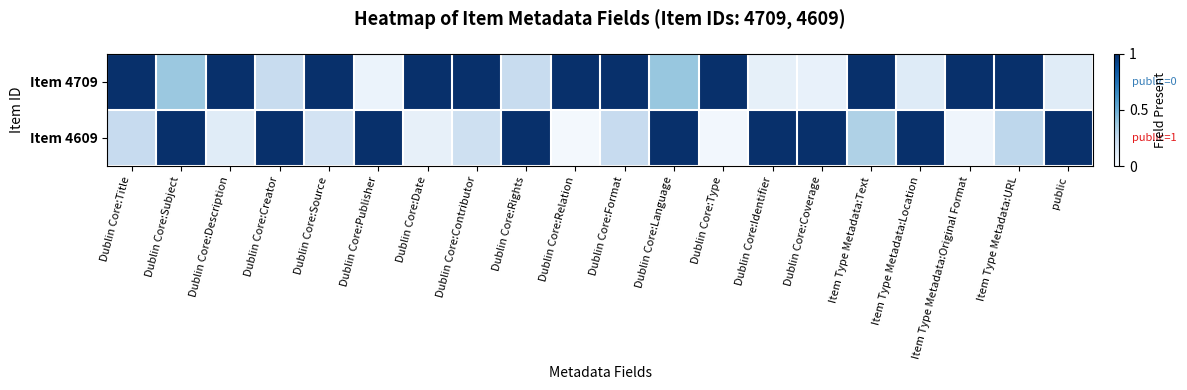

At Dublin Core:Format, list the series in order from smallest to largest.

Item 4609, Item 4709